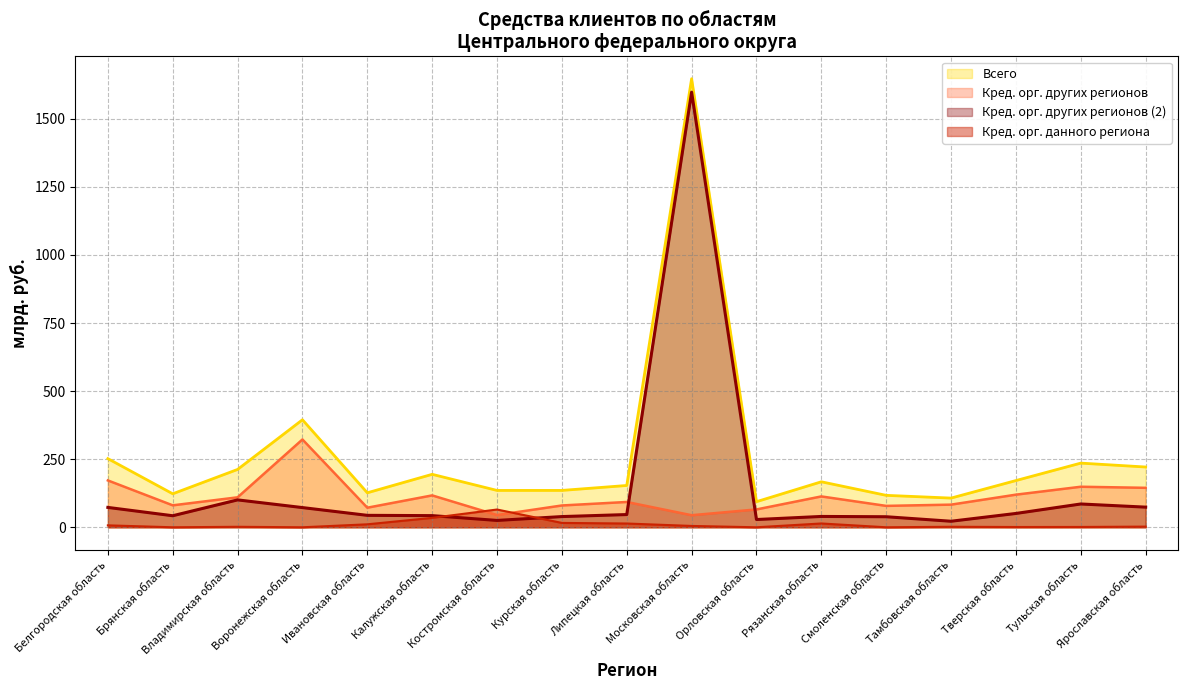

At which category is the sum across all series the highest?

Московская область